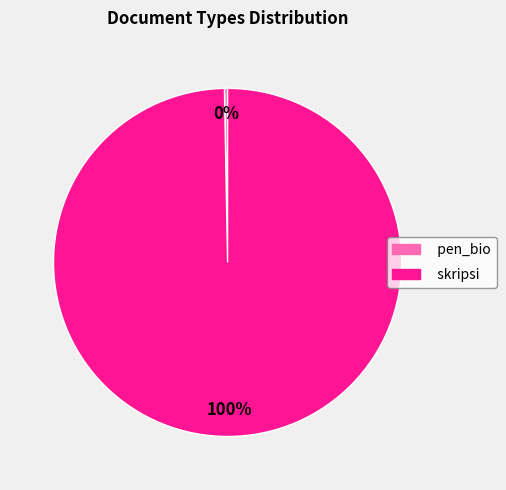

What is the ratio of the value at skripsi to the value at pen_bio?

343.4